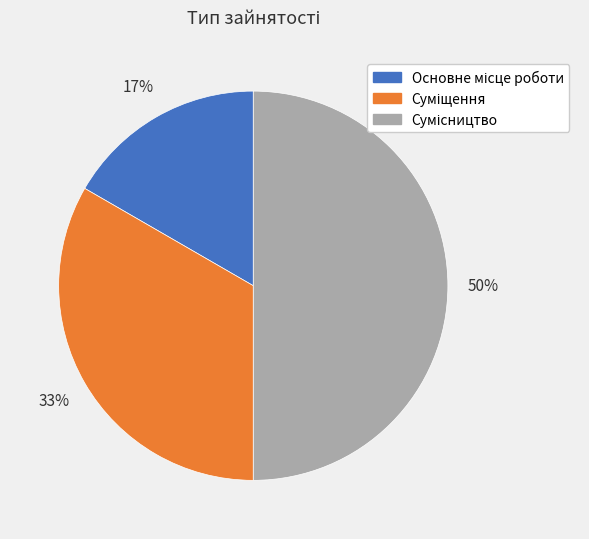

To the nearest percent, what is the difference between the largest and smallest slice percentages?

33%